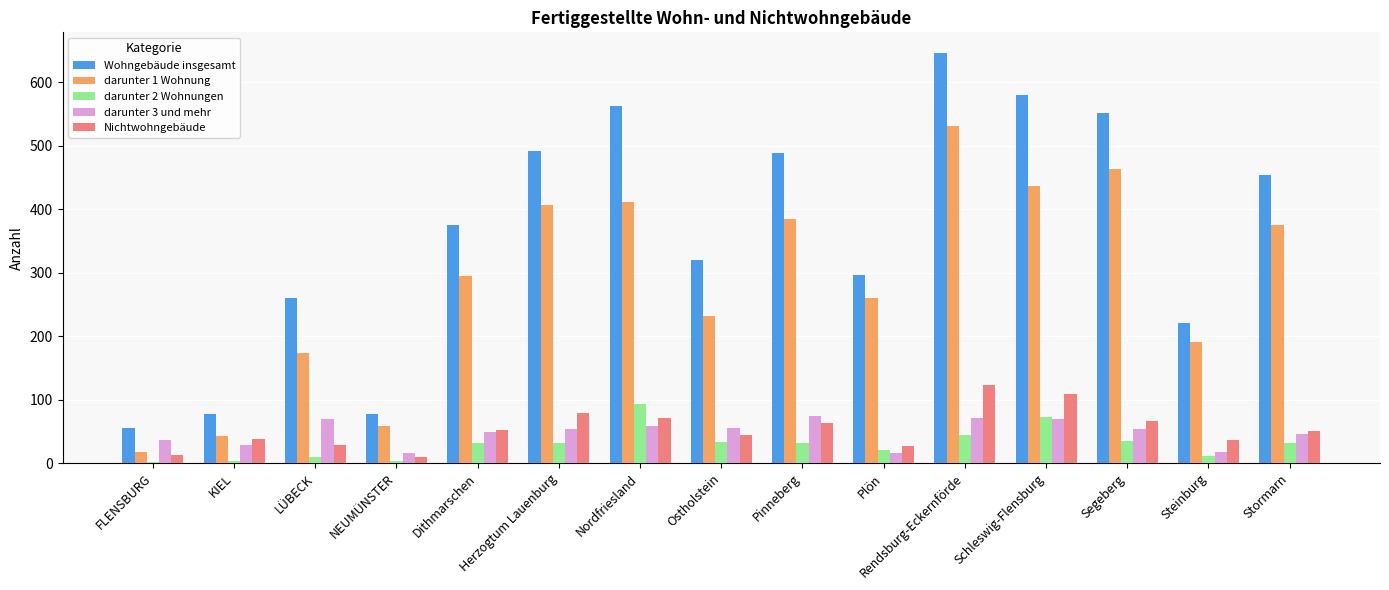

How many categories are shown in the chart?

15